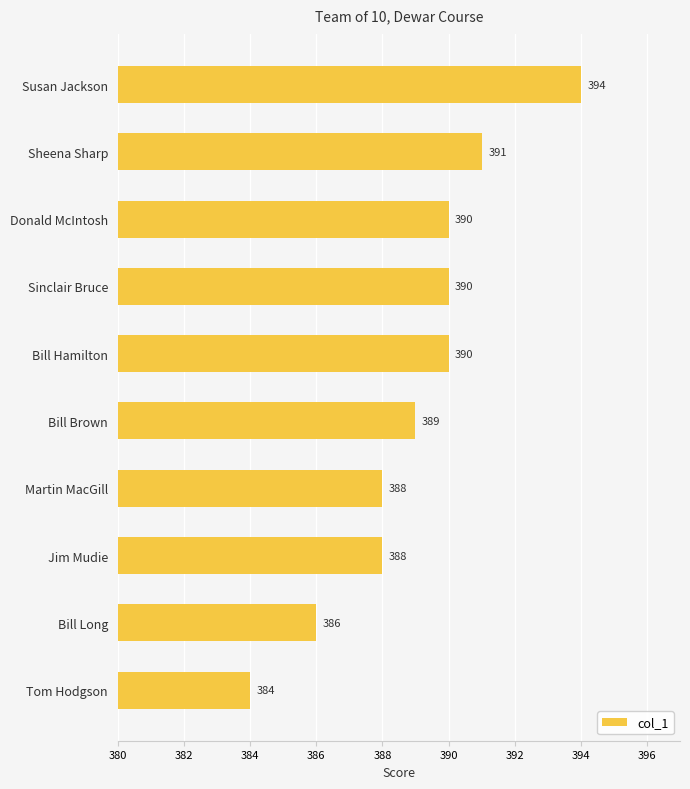

Reading top to bottom, what are all the values shown in this chart?

Susan Jackson=394	Sheena Sharp=391	Donald McIntosh=390	Sinclair Bruce=390	Bill Hamilton=390	Bill Brown=389	Martin MacGill=388	Jim Mudie=388	Bill Long=386	Tom Hodgson=384